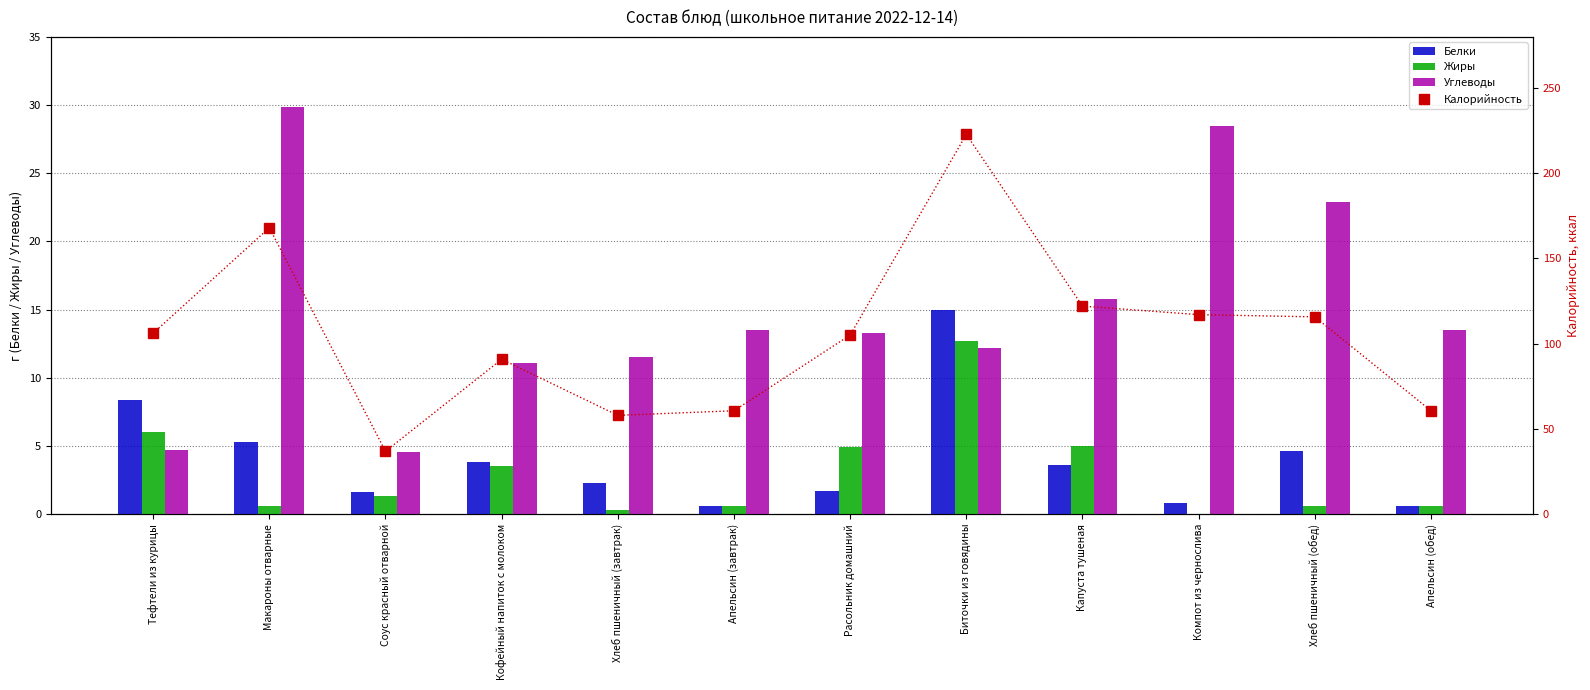

True or false: Углеводы has a value of 13.5 at Апельсин (завтрак).

True